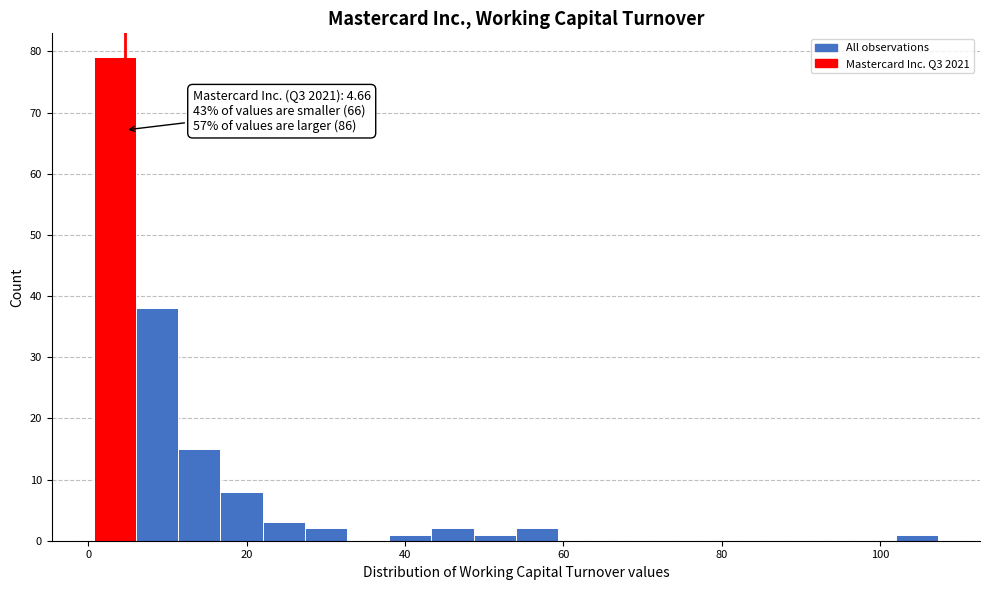

Read against the x-axis, roughly where is the centre of the tallest bar?

4